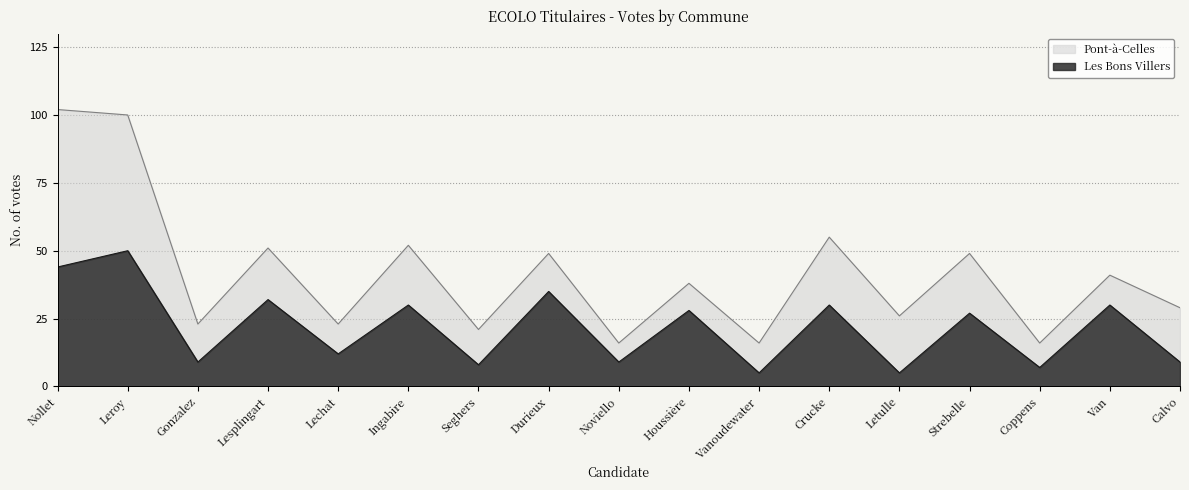

What position from the right is Durieux?

10